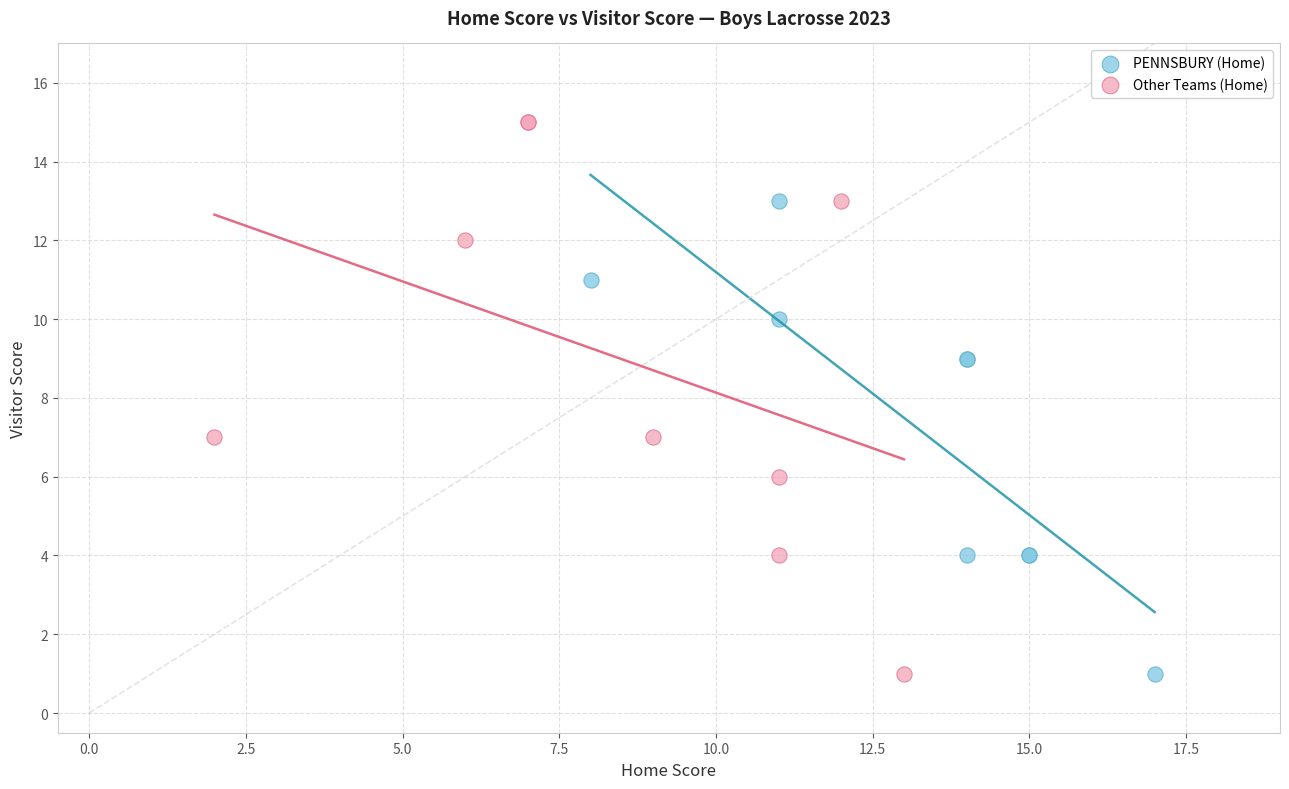

Which series contains the highest Y value?

Other Teams (Home)